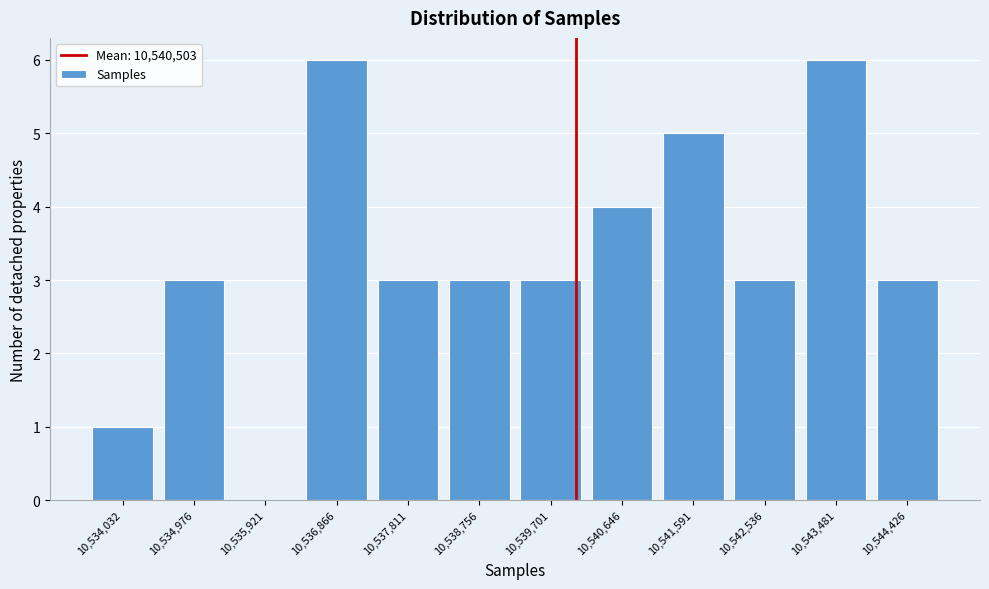

Reading right to left, transcribe all the data shown in this chart.

10,544,426=3	10,543,481=6	10,542,536=3	10,541,591=5	10,540,646=4	10,539,701=3	10,538,756=3	10,537,811=3	10,536,866=6	10,535,921=0	10,534,976=3	10,534,032=1